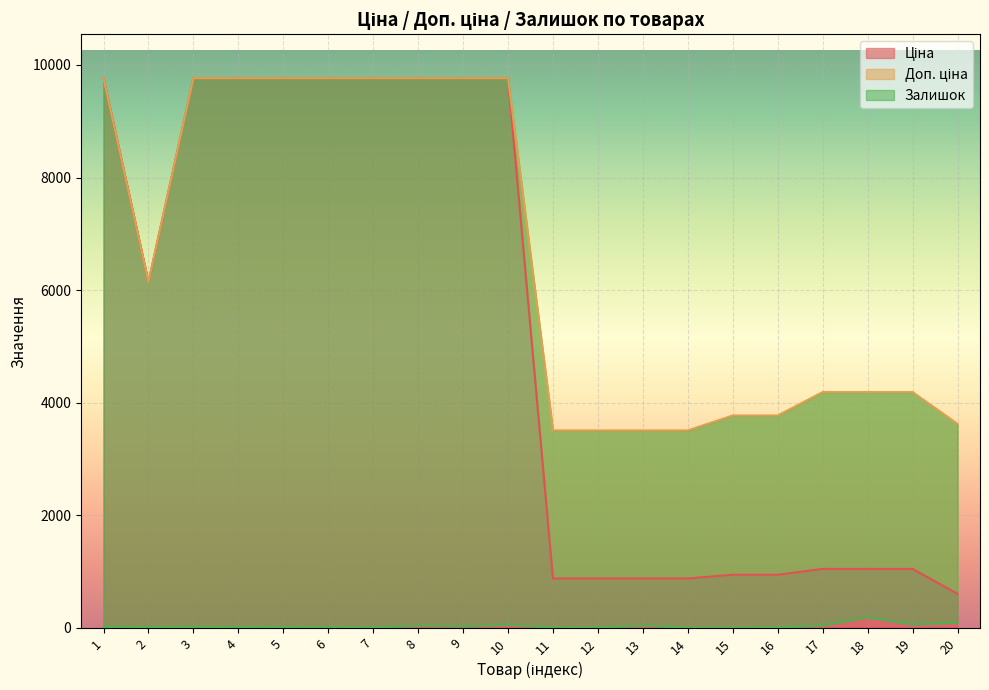

True or false: Залишок and Ціна intersect in this chart.

False